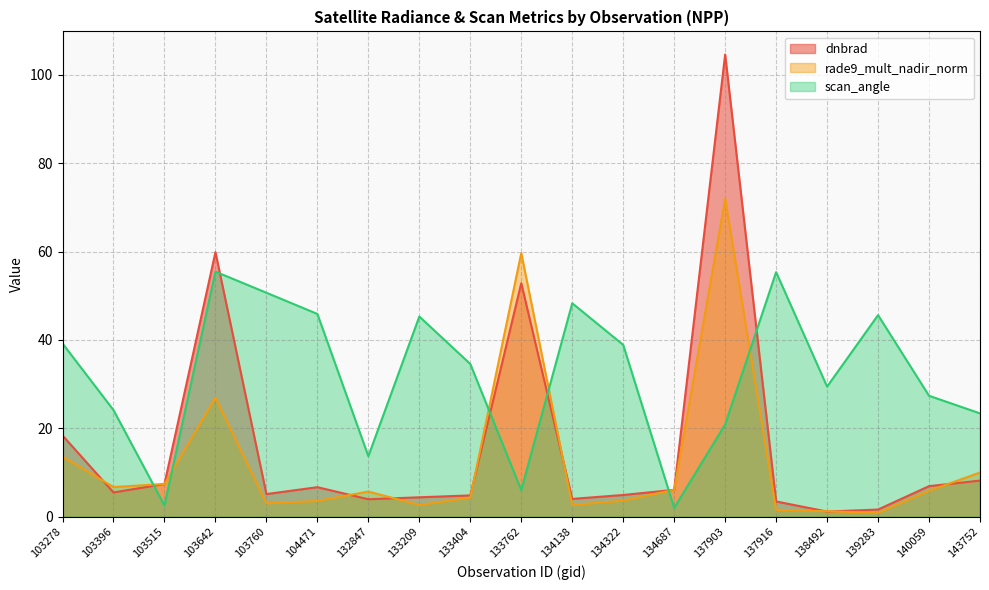

Which category has the lowest value across all series?

139283